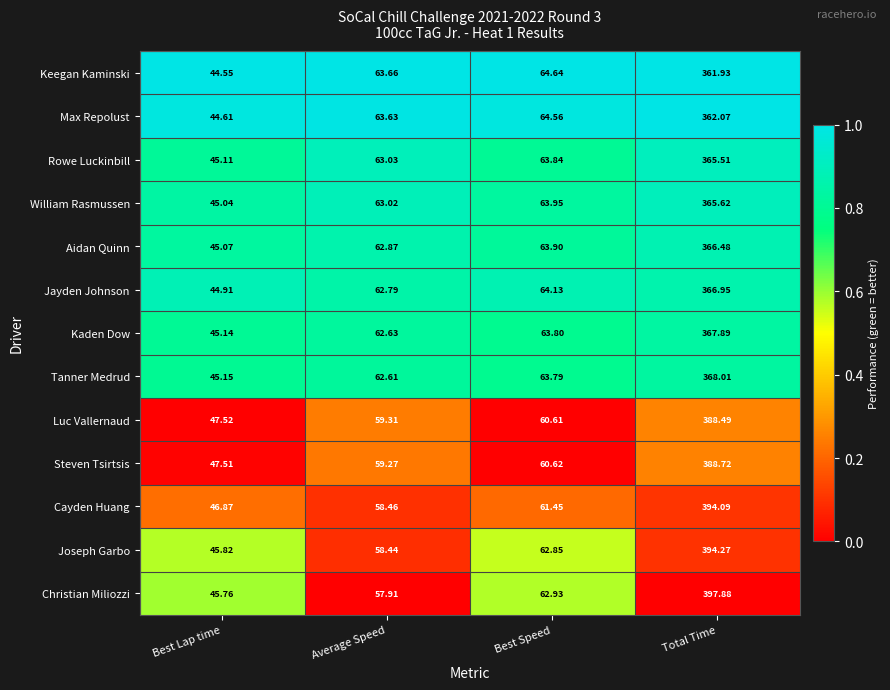

What is the difference between the highest and lowest values at Best Lap time?

3.0